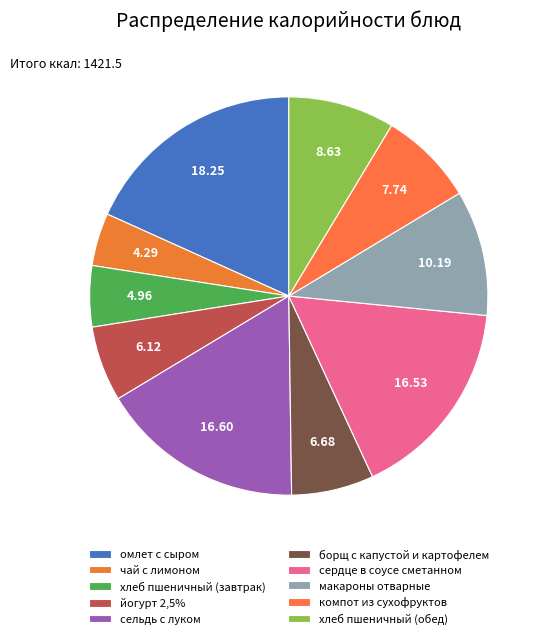

How many segments does this pie chart have?

10